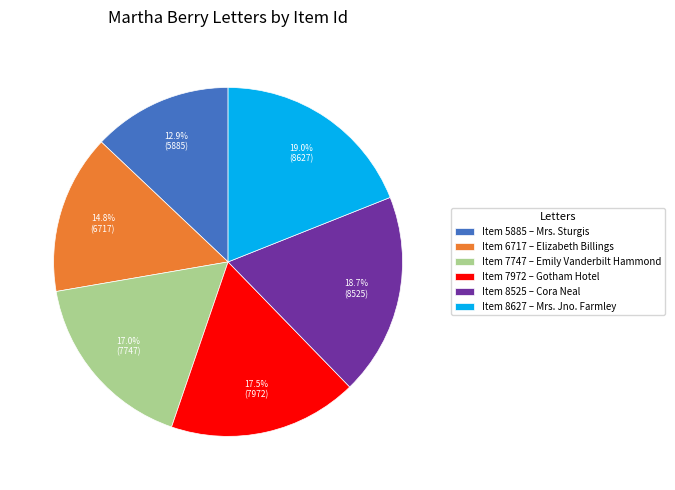

Is there a majority slice in this chart?

No